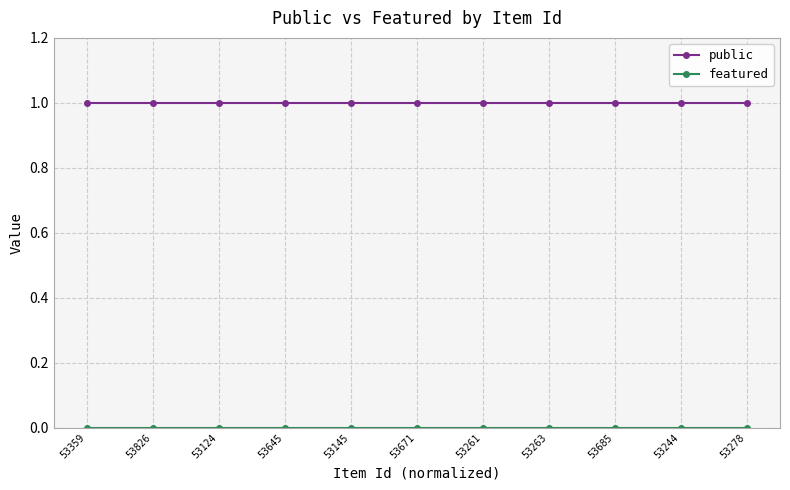

What is the sum of all public values?

11